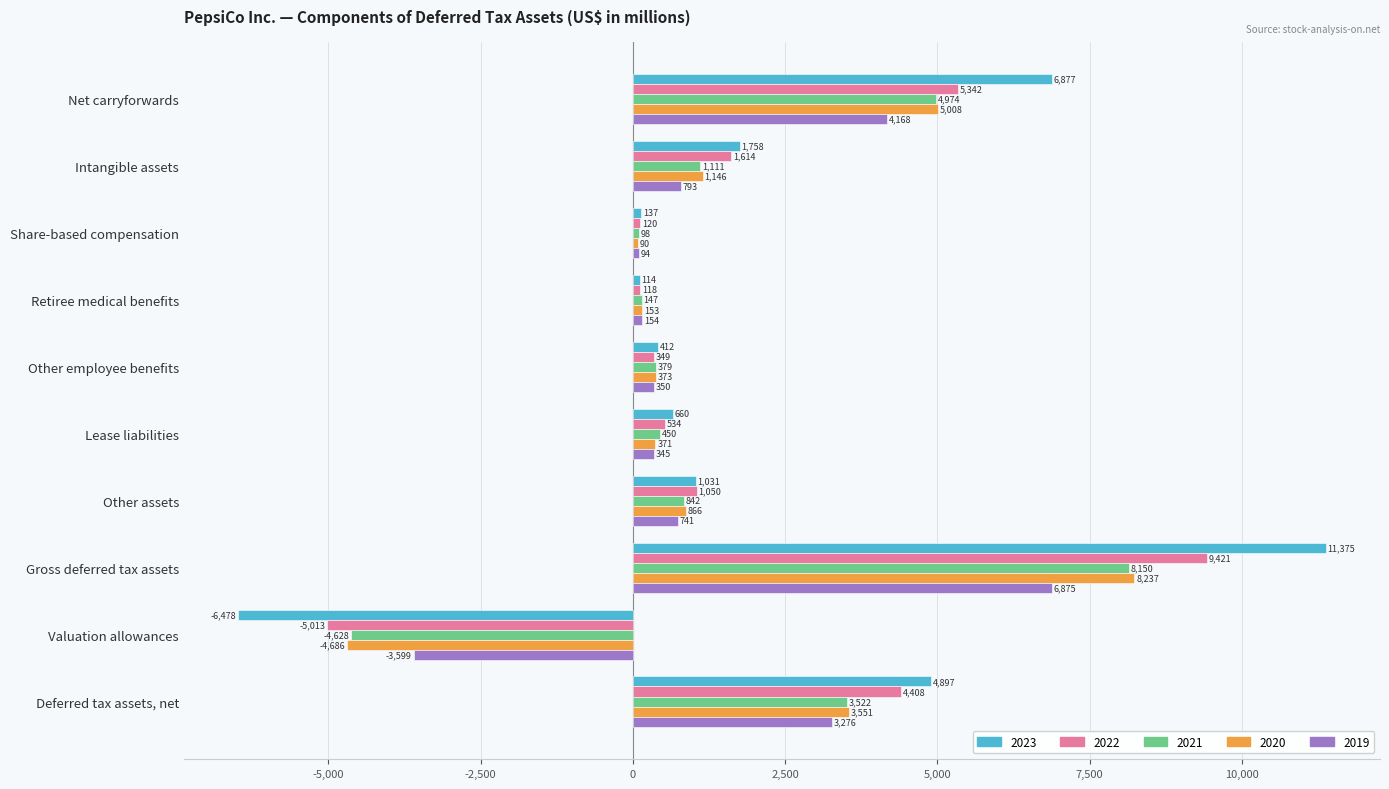

Which category has the highest value in the 2021 series?

Gross deferred tax assets